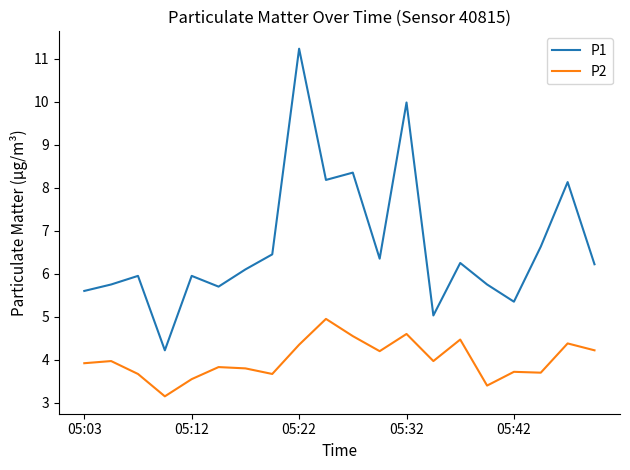

Rank the series by their maximum value, from highest to lowest.

P1, P2